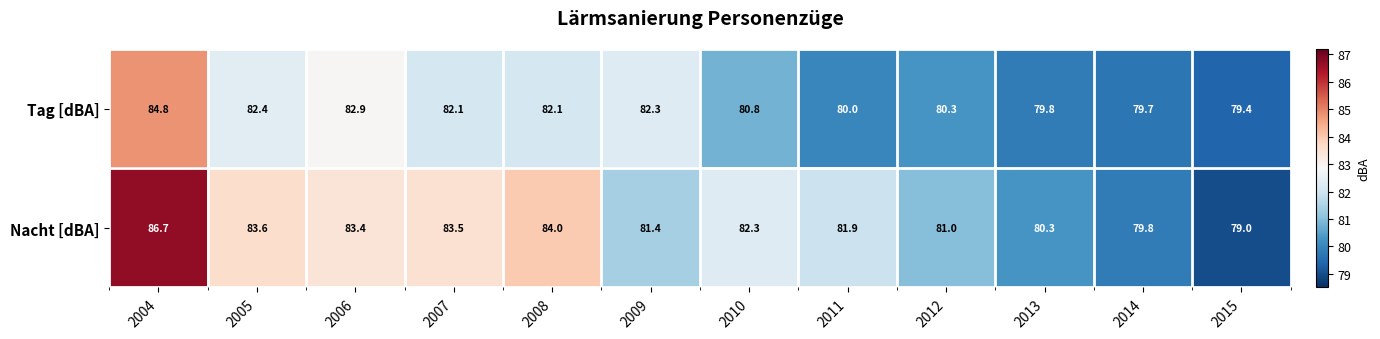

The Nacht [dBA] series shows 83.4 at 2006. True or false?

True